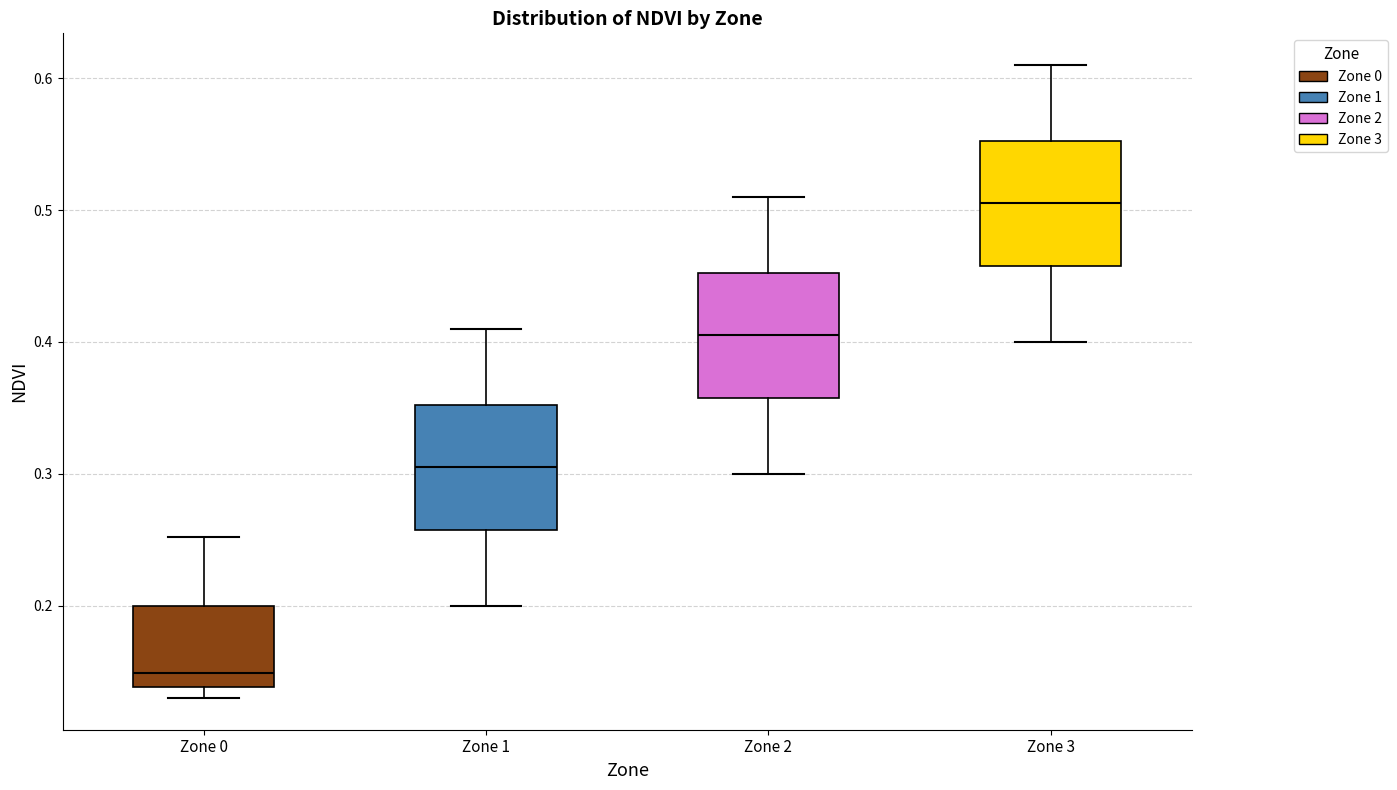

Where is the upper edge of the box for Zone 3 on the y-axis? The values are not printed on the chart, so give them approximately, as read against the axis.

0.55